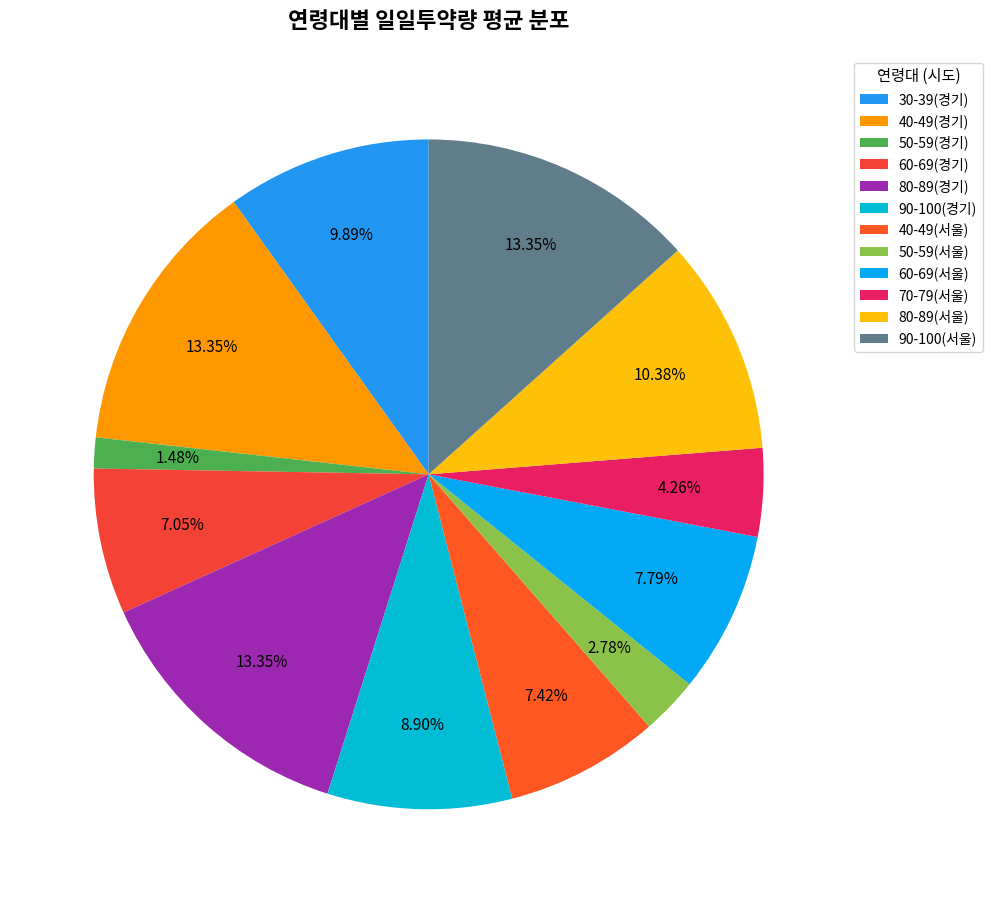

To the nearest percent, what is the combined percentage of 30-39(경기) and 90-100(서울)?

23%